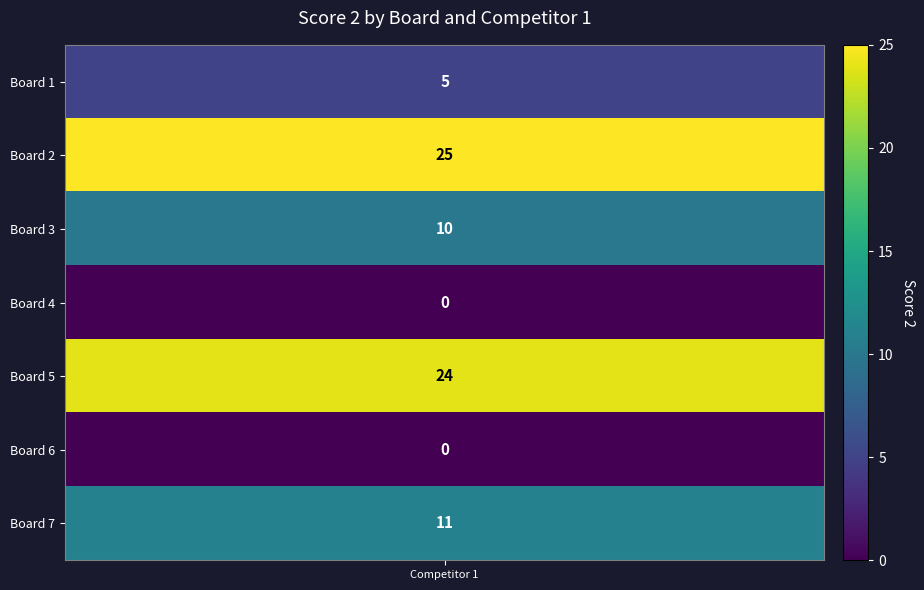

Is it true that the value at 5 is 0?

True